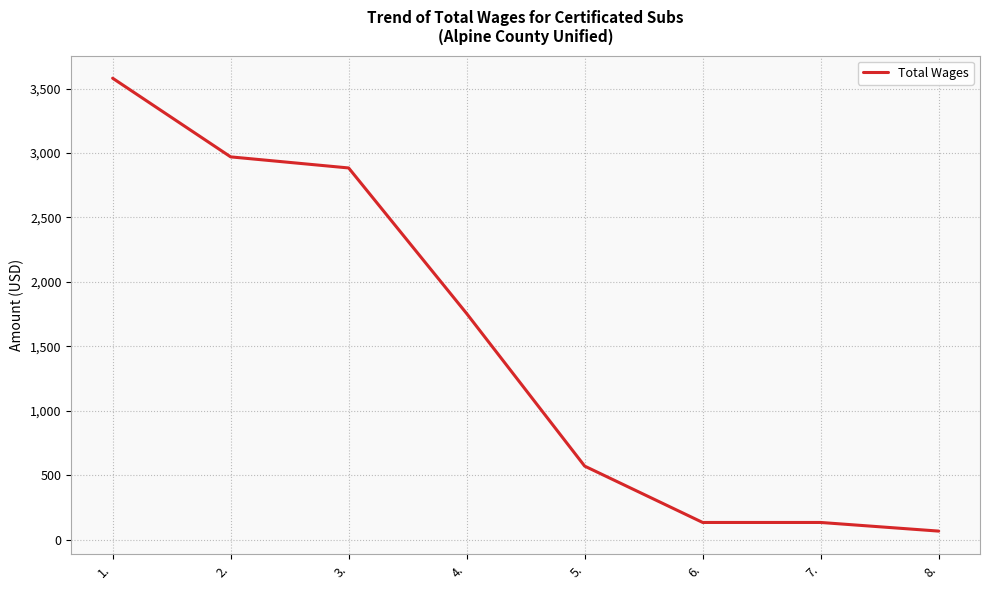

True or false: there are more than 2 points higher than both neighbors.

False